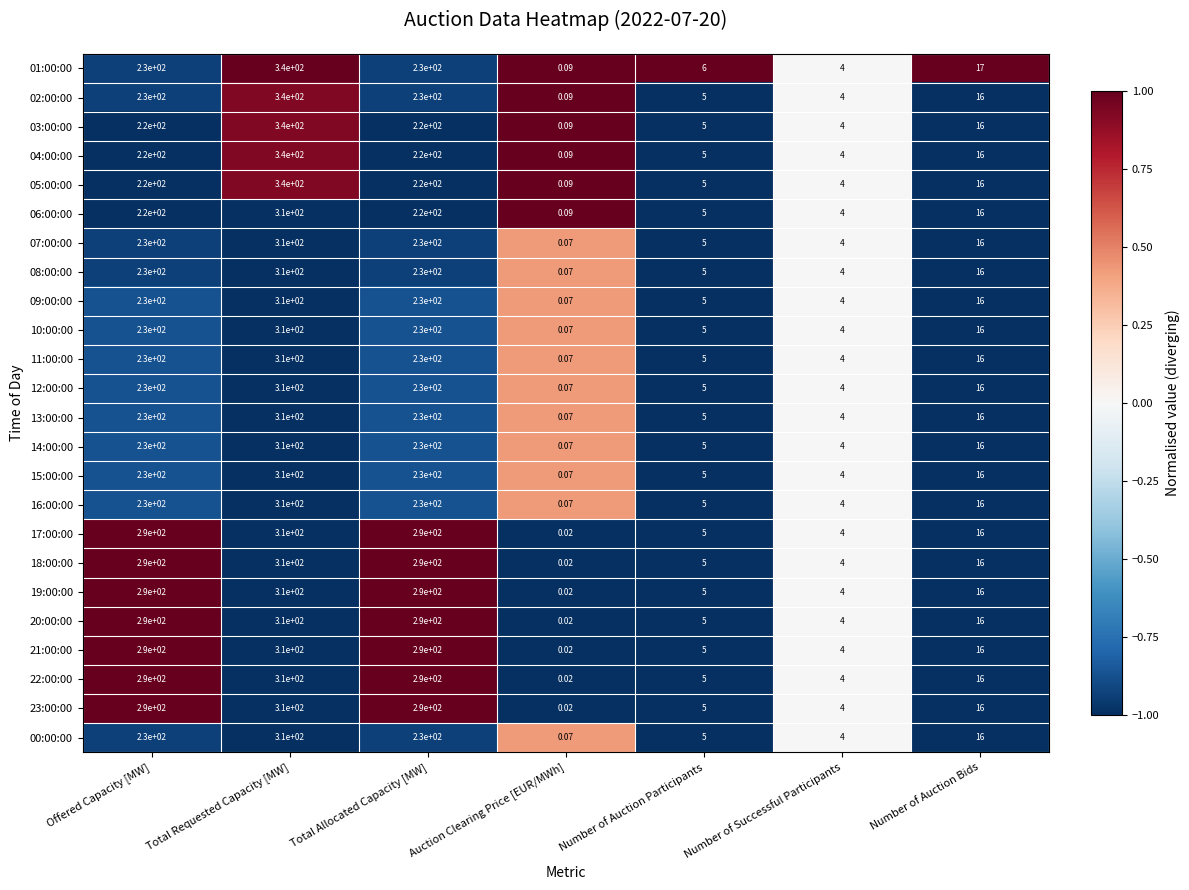

At which label does 04:00:00 first exceed 16?

Offered Capacity [MW]